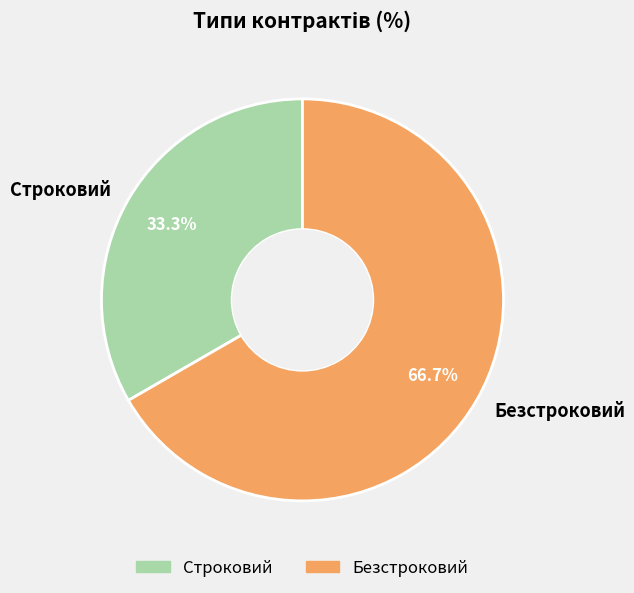

Count the number of slices in the pie.

2